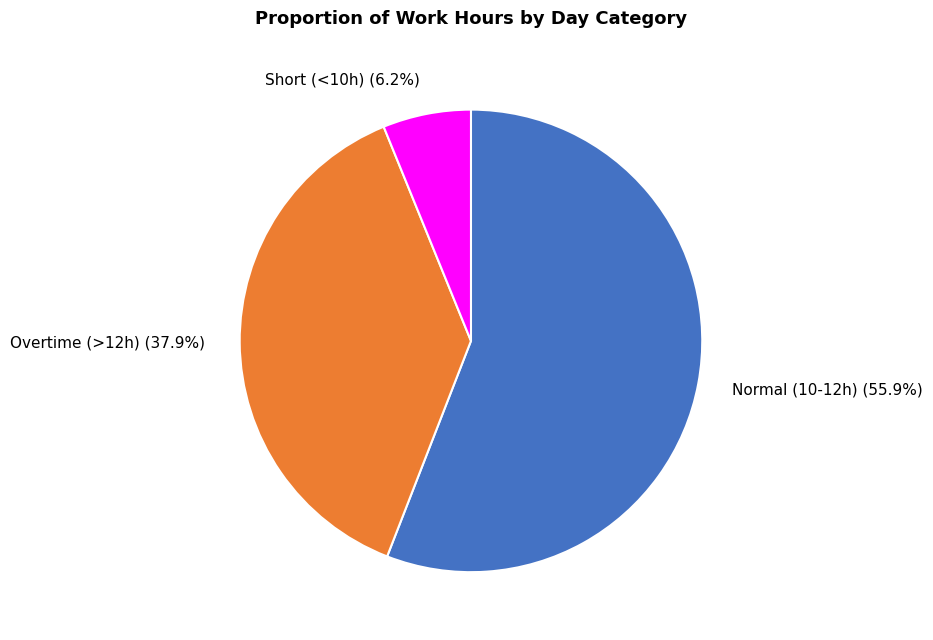

Is there any slice that represents more than half of the pie?

Yes